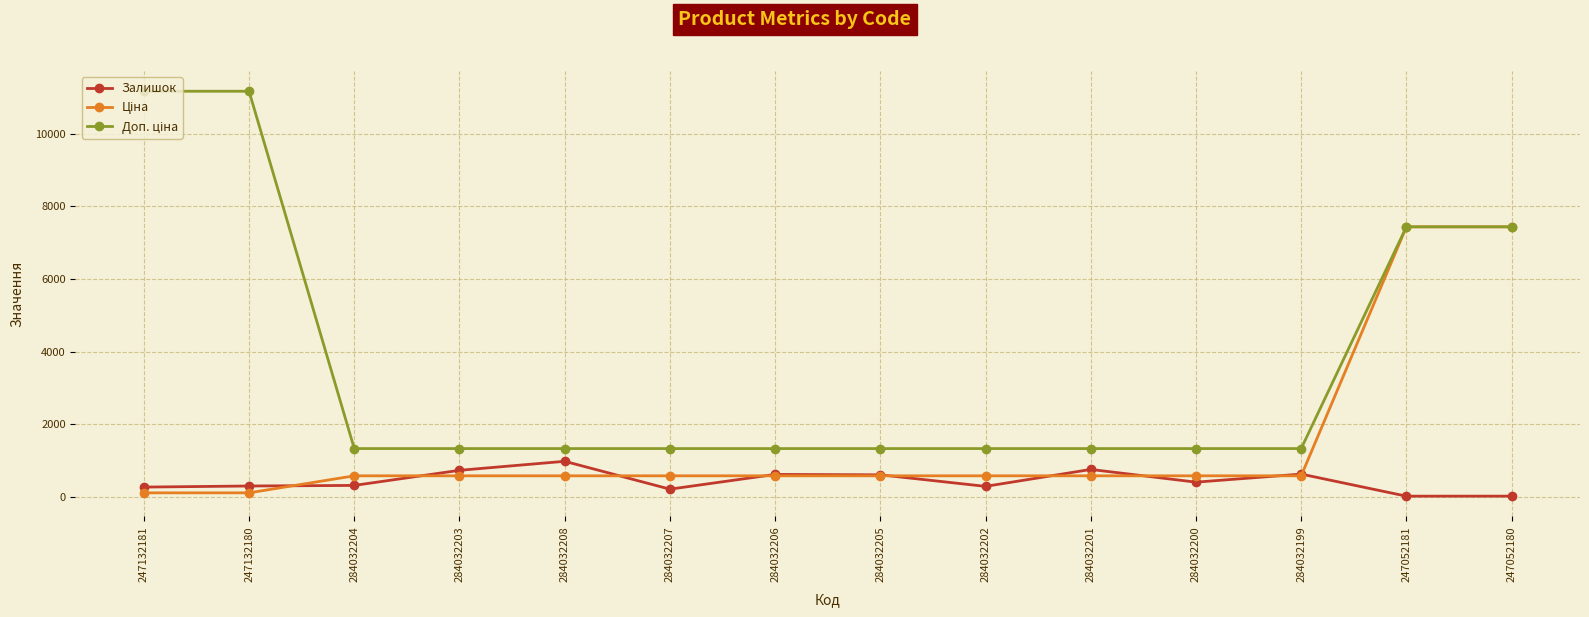

What is the maximum value shown in the chart?

11169.0